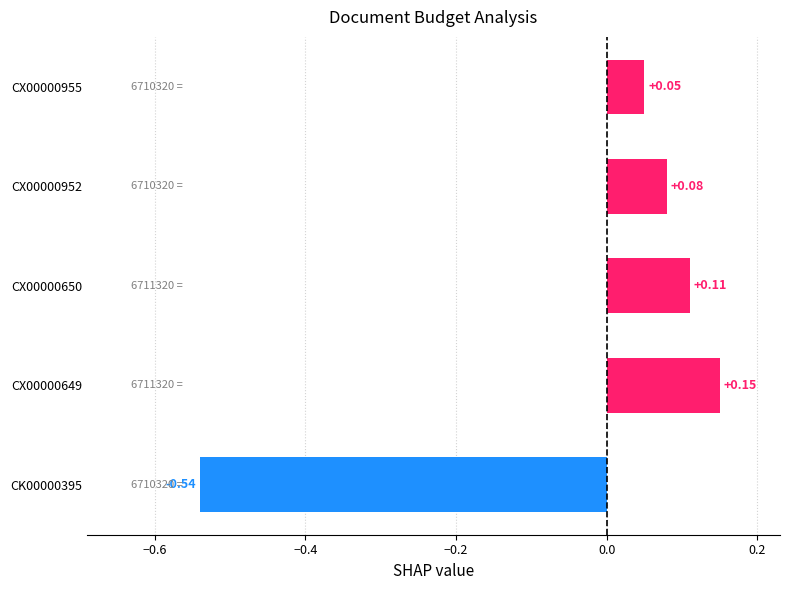

Rank the categories by value from lowest to highest.

CK00000395, CX00000955, CX00000952, CX00000650, CX00000649